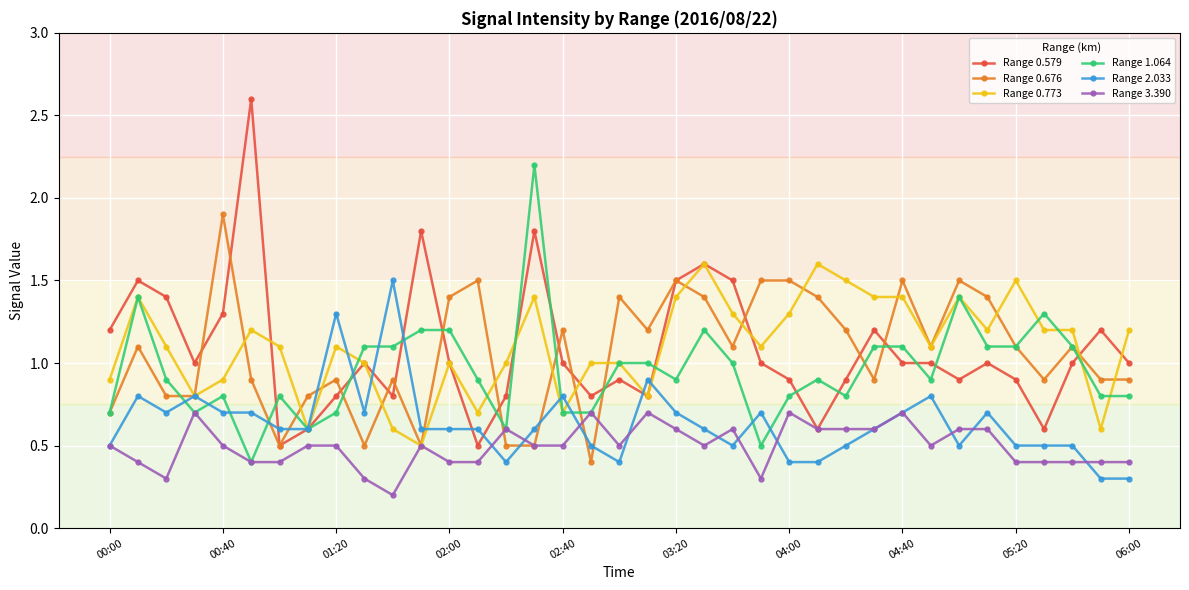

What is the highest value of the Range 1.064 series?

2.2